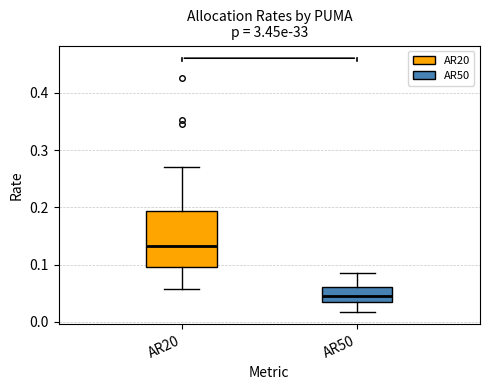

Which box's median line is the lowest?

AR50